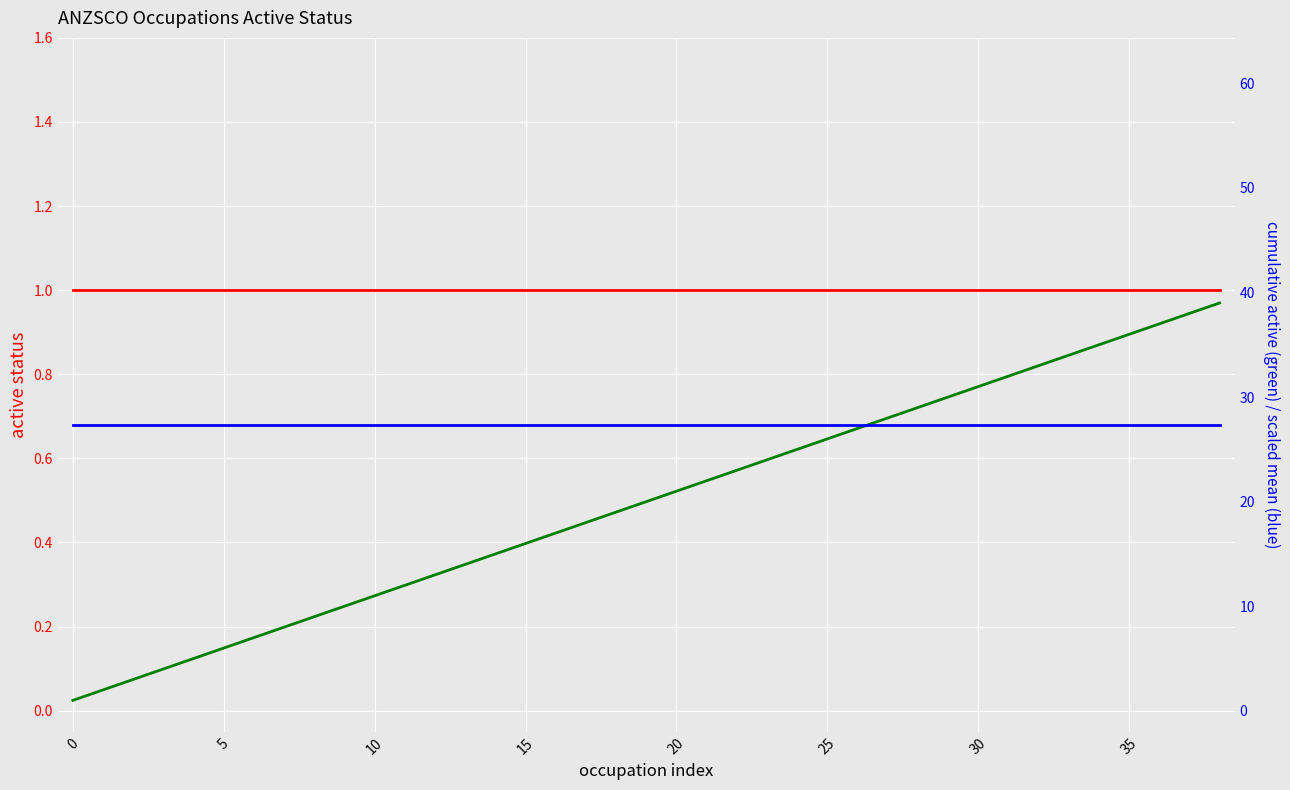

True or false: cumulative active and rolling mean (scaled) cross at least once.

True